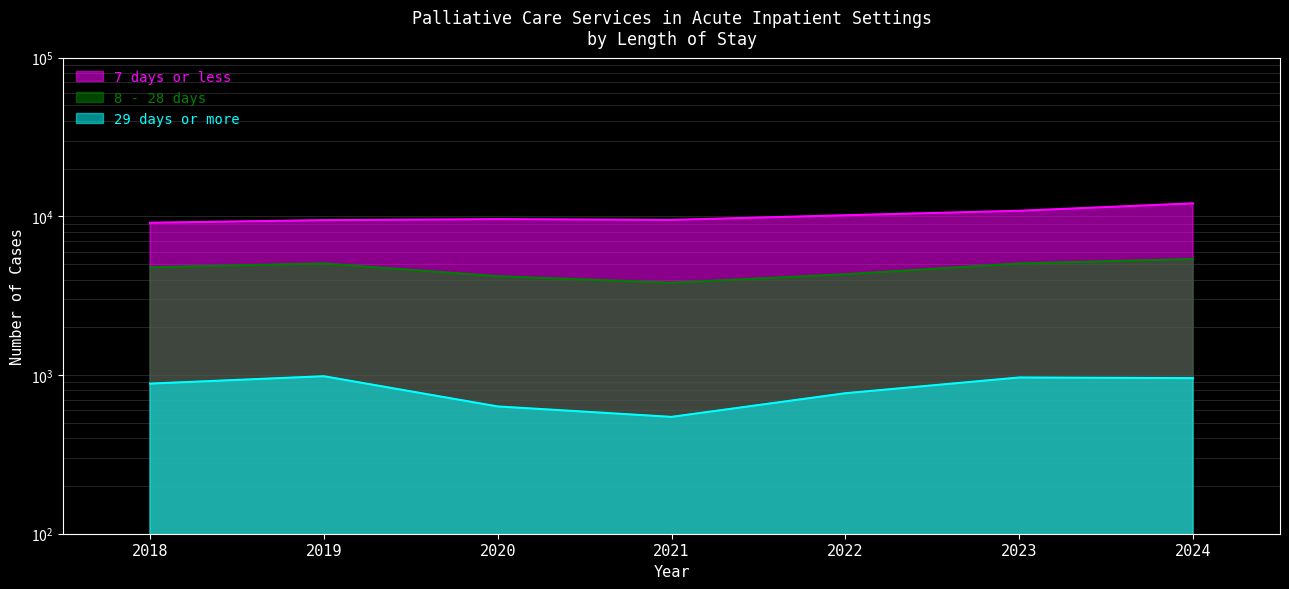

What is the difference between the second highest and second lowest values in the 29 days or more series?

331